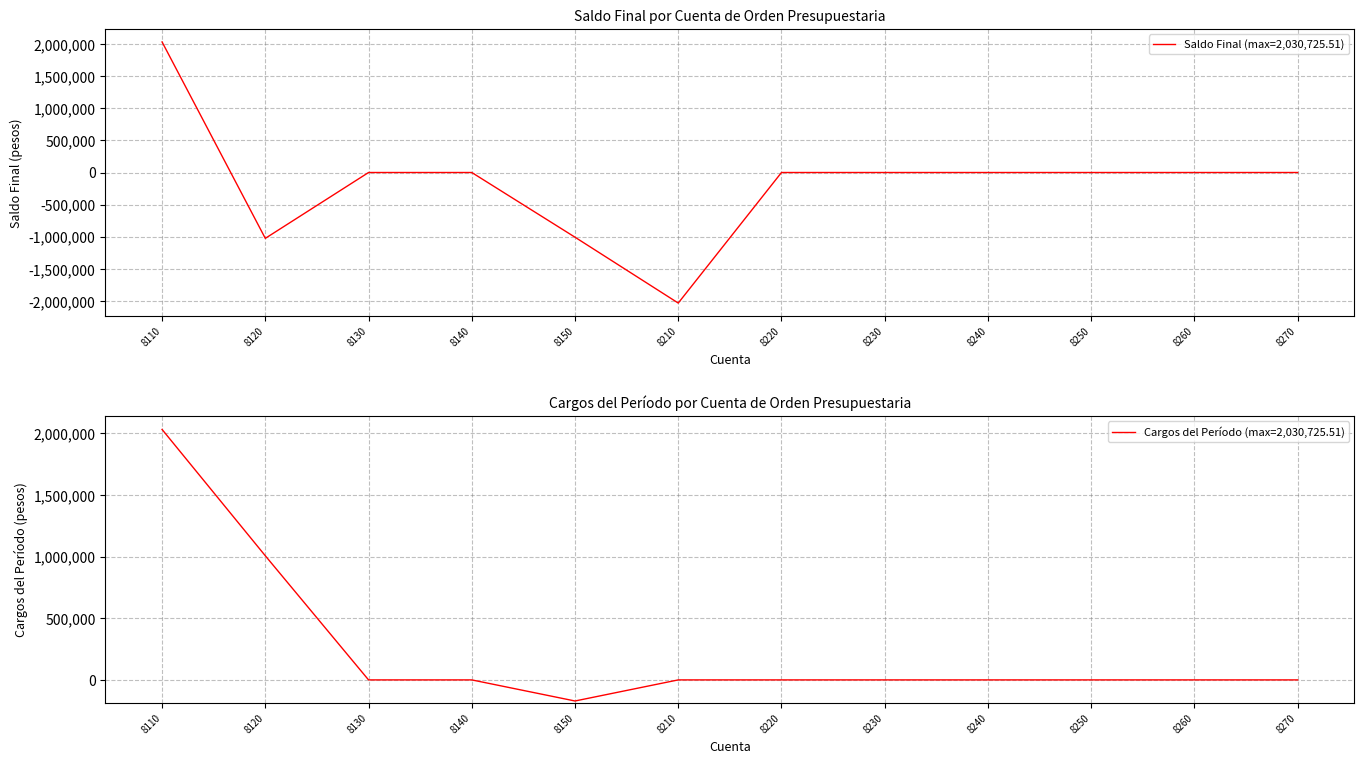

True or false: Cargos del Período (max=2,030,725.51) and Saldo Final (max=2,030,725.51) intersect in this chart.

False